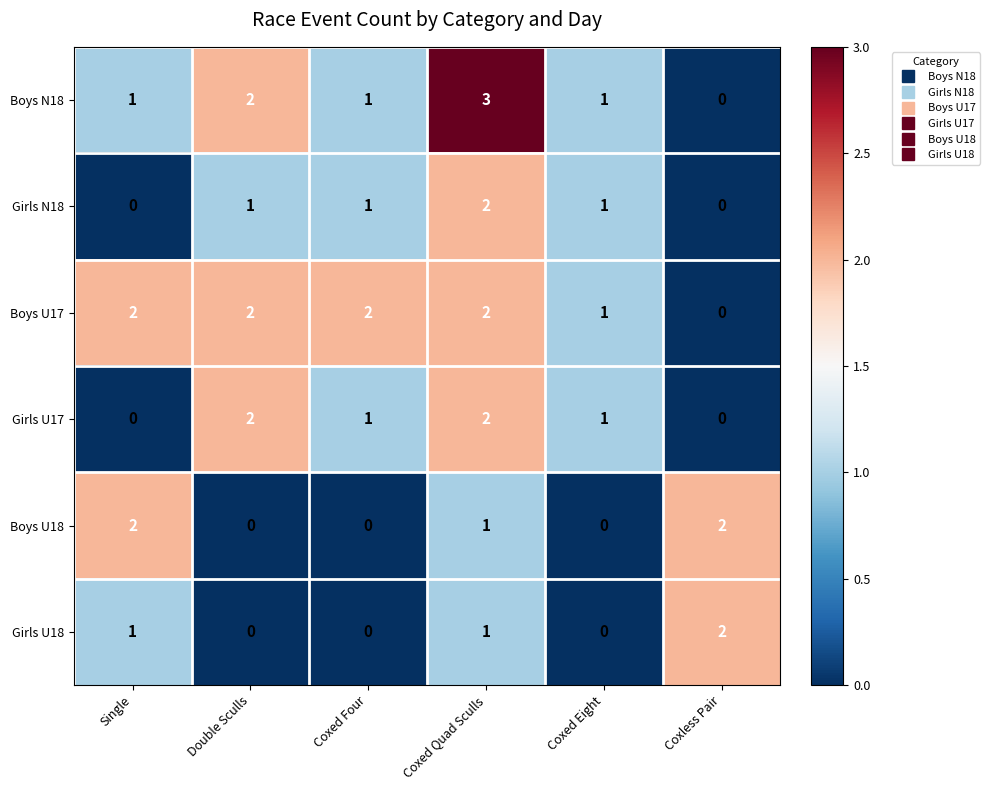

Count the Girls N18 values in the range 0 to 1.

5